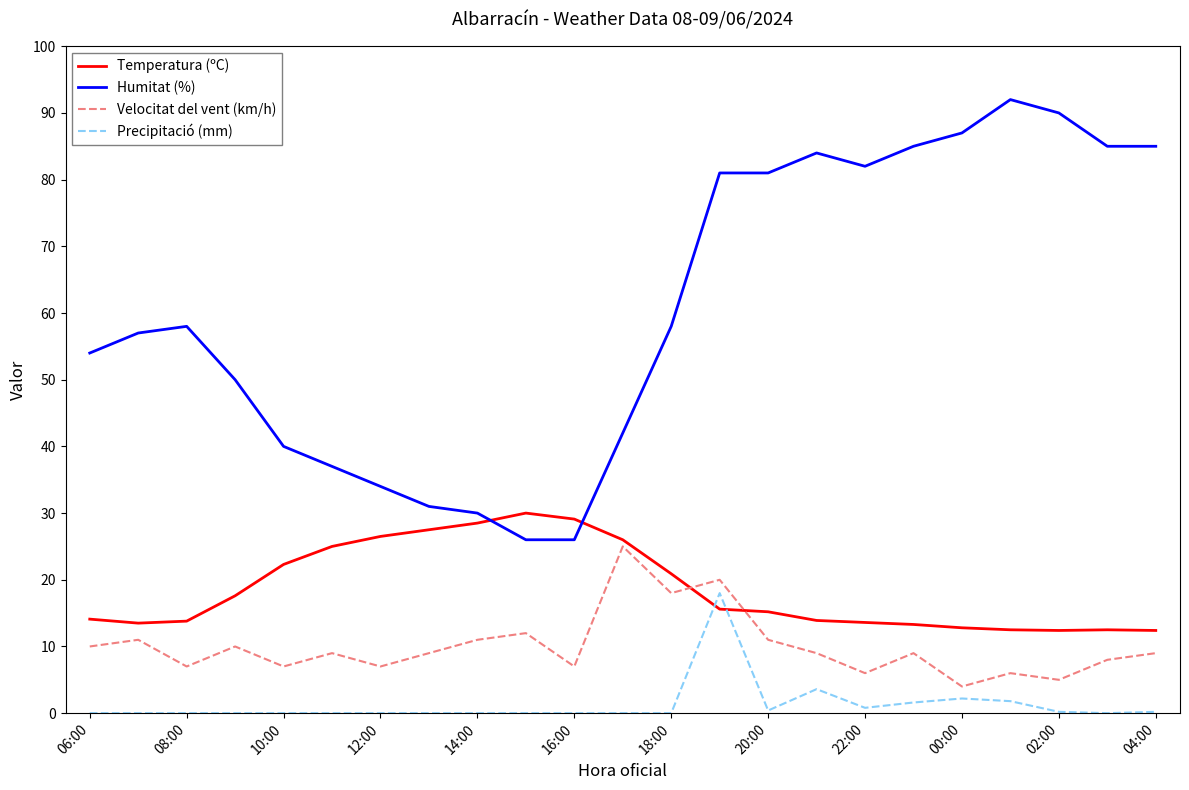

Does the chart have visible grid lines?

No